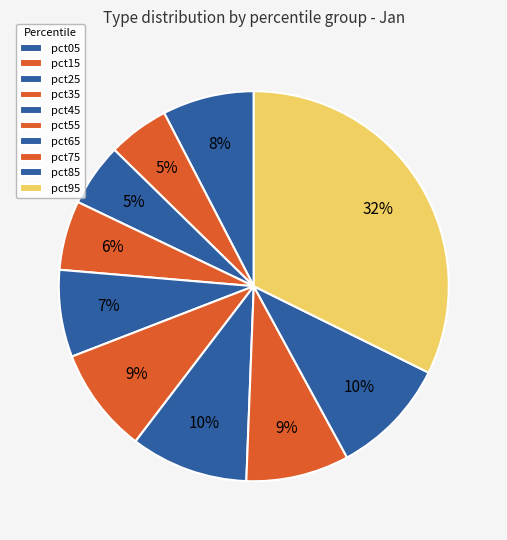

What percentage do pct85 and pct05 together represent?

17.4%